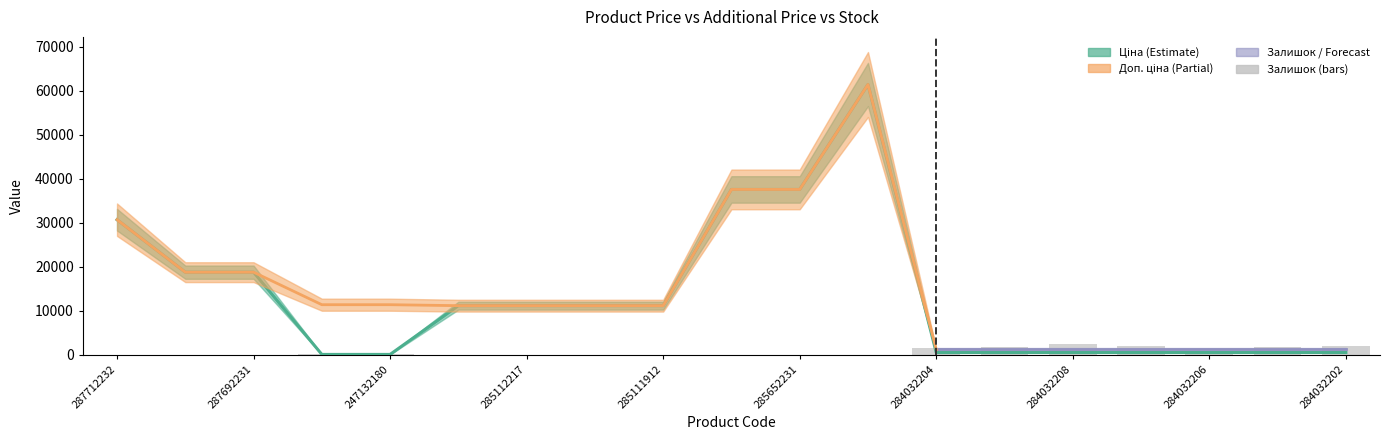

How many bars are there in total?

19